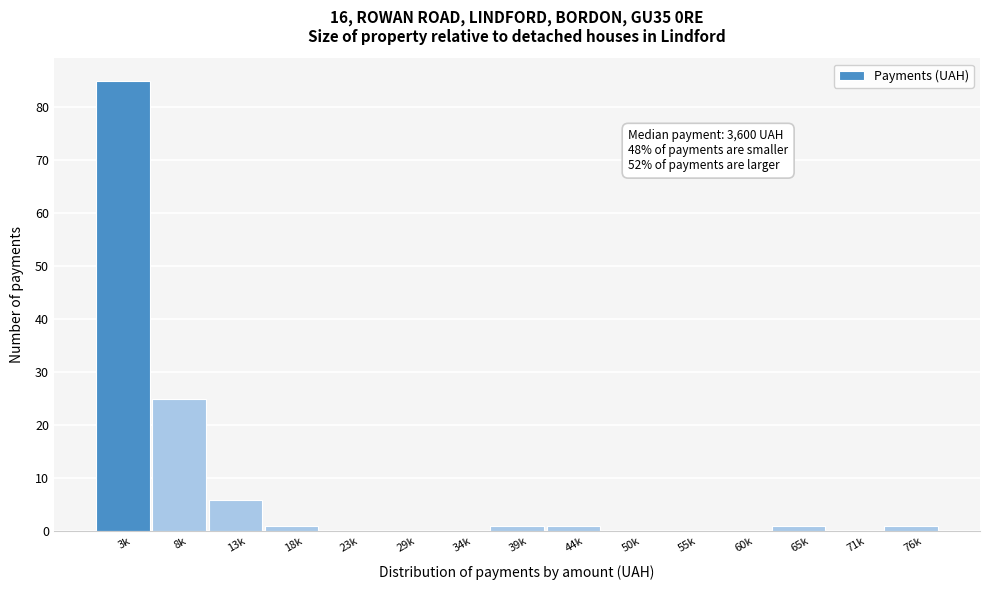

Reading left to right, what are all the values shown in this chart?

3k=85	8k=25	13k=6	18k=1	23k=0	29k=0	34k=0	39k=1	44k=1	50k=0	55k=0	60k=0	65k=1	71k=0	76k=1